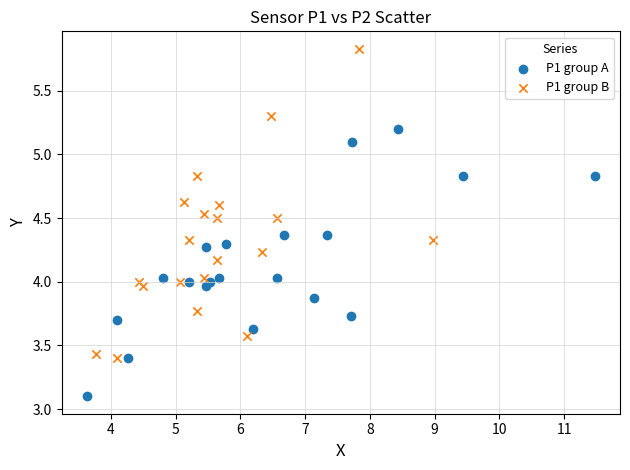

Which series contains the highest Y value?

P1 group B